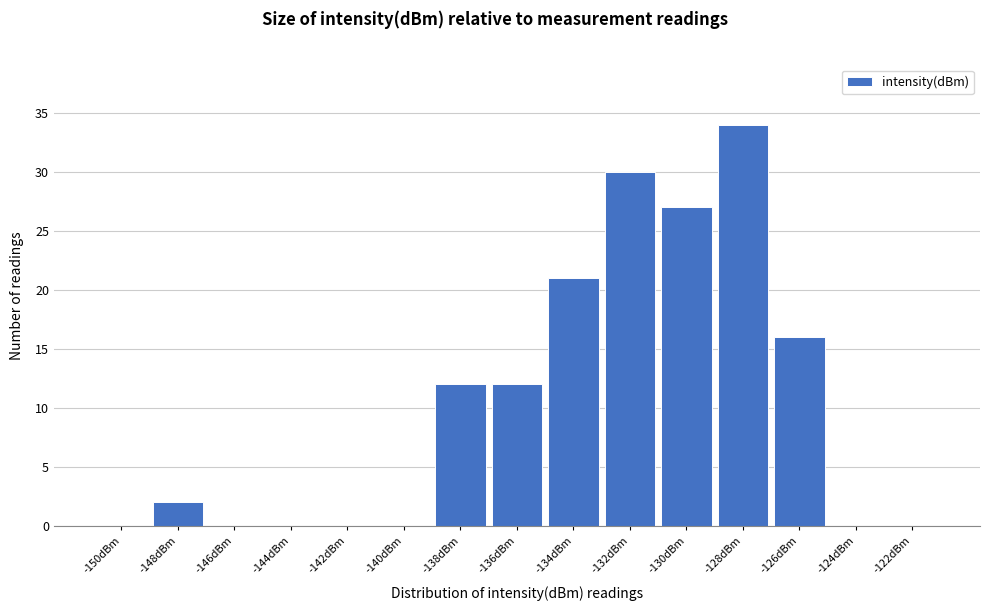

Reading left to right, list all the values displayed in this chart.

-150dBm=0	-148dBm=2	-146dBm=0	-144dBm=0	-142dBm=0	-140dBm=0	-138dBm=12	-136dBm=12	-134dBm=21	-132dBm=30	-130dBm=27	-128dBm=34	-126dBm=16	-124dBm=0	-122dBm=0